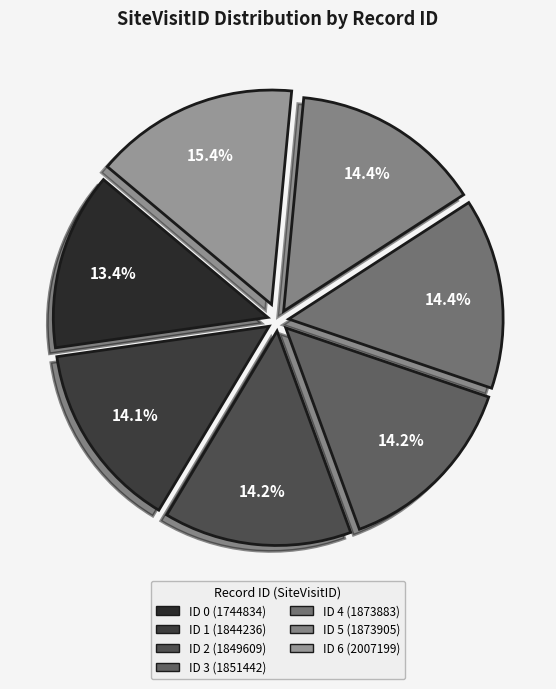

Does any single category account for the majority?

No